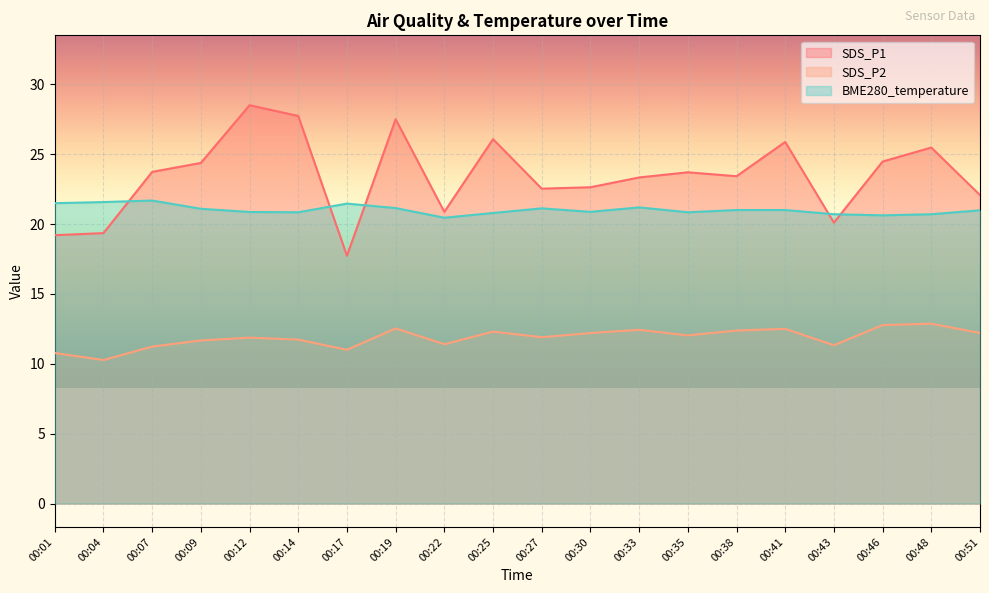

Which category has the highest value in the BME280_temperature series?

00:07